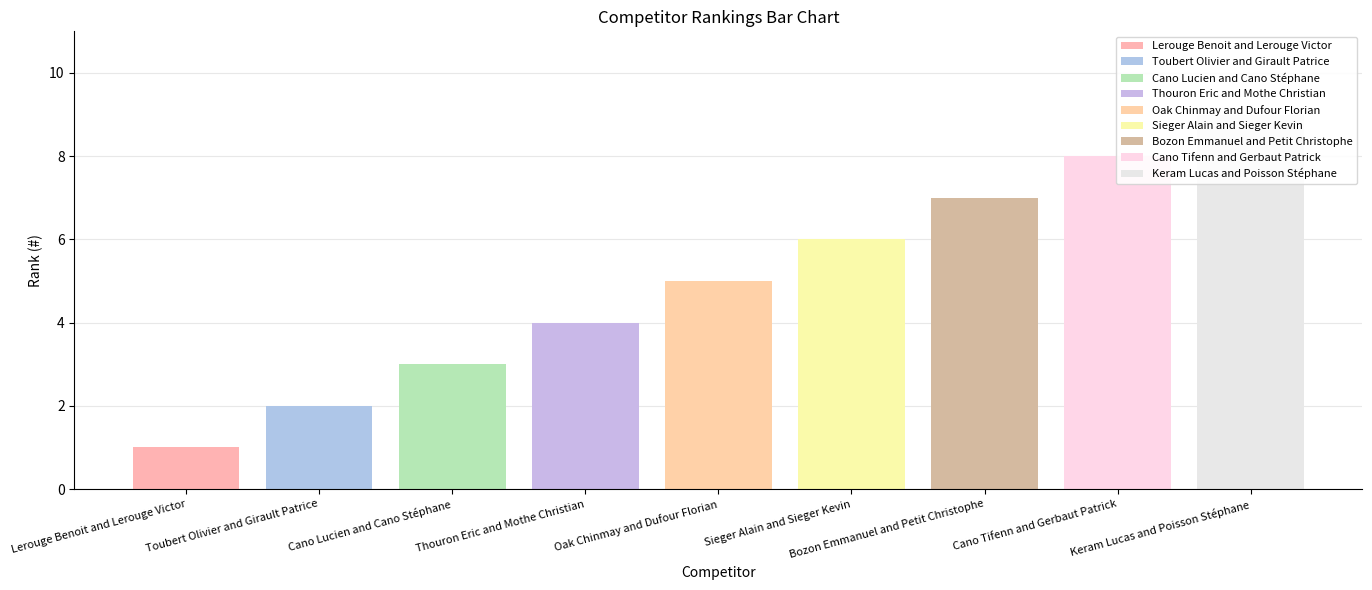

What is the sum of the values at Oak Chinmay and Dufour Florian and Bozon Emmanuel and Petit Christophe?

12